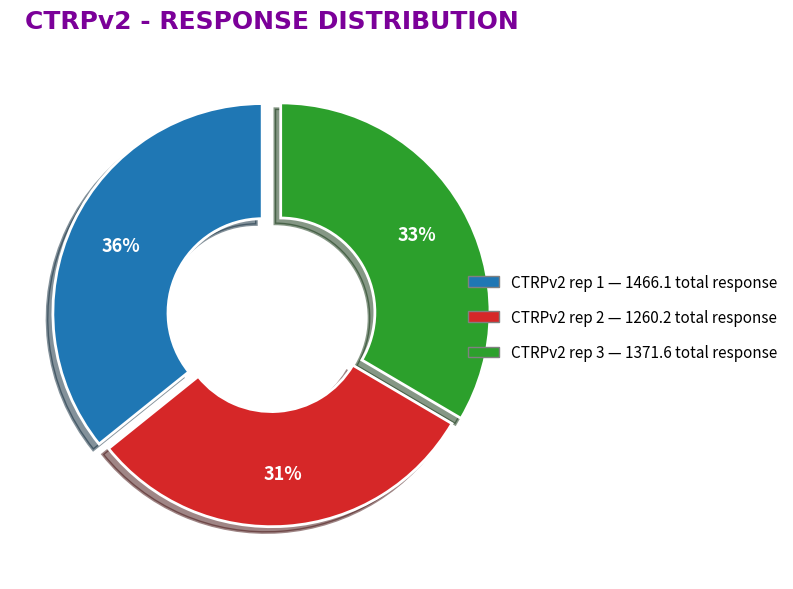

What is the smallest slice in the pie chart?

CTRPv2 rep 2